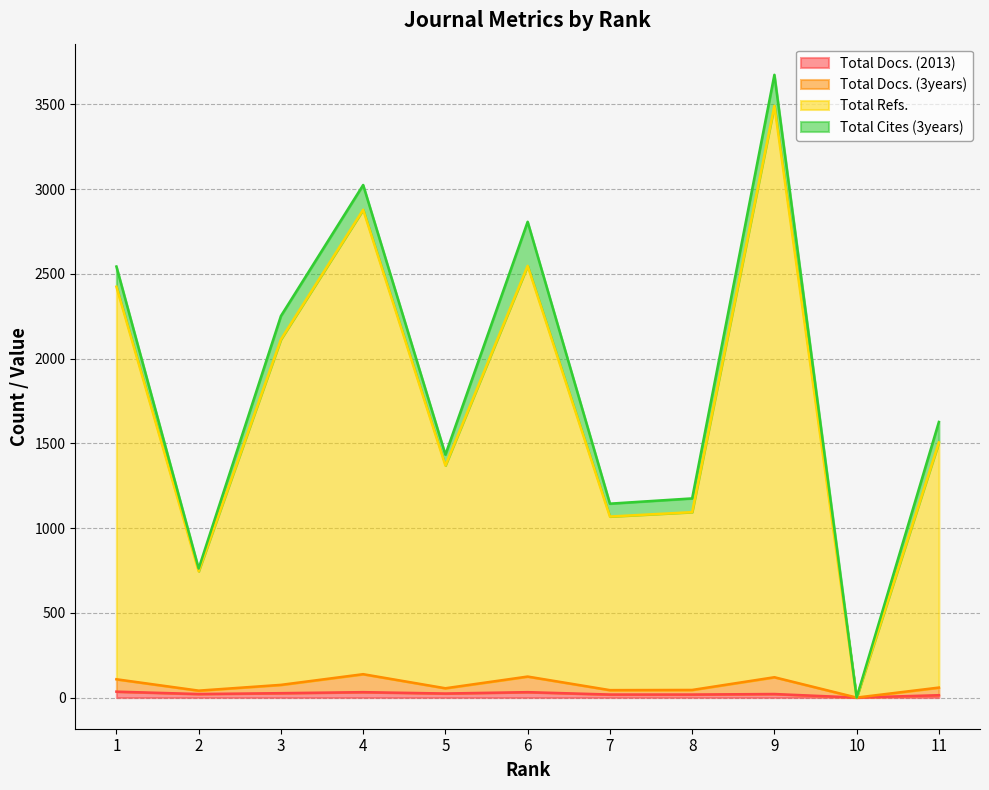

How many values in Total Docs. (3years) are above zero?

10